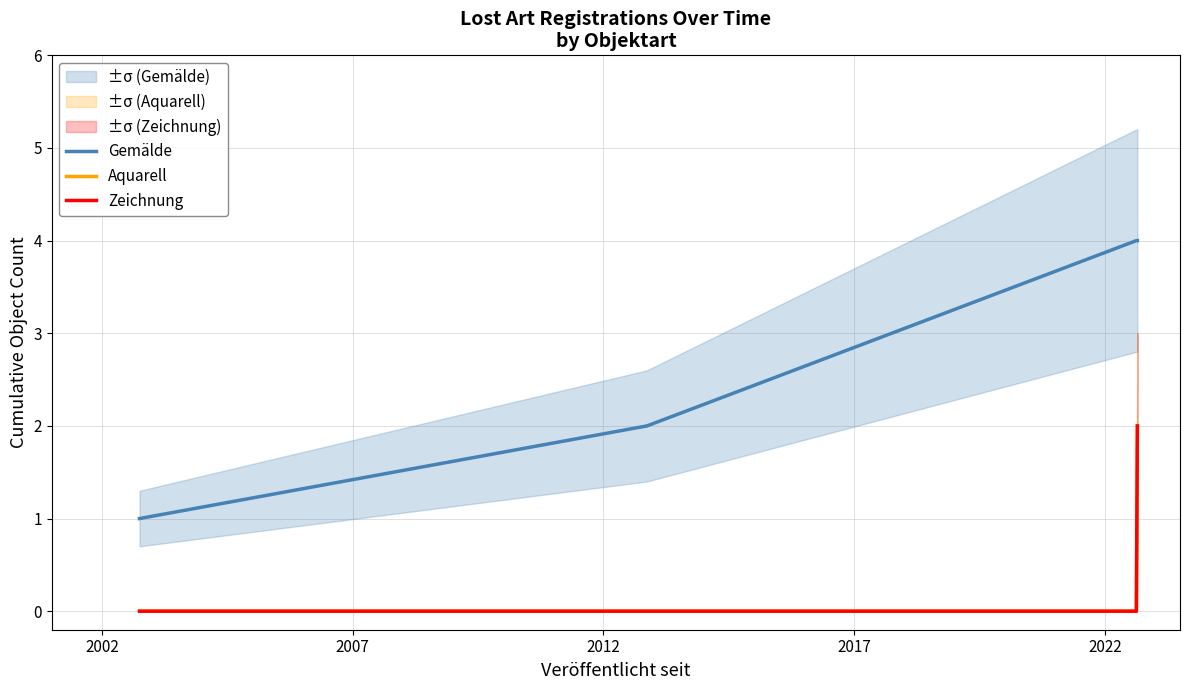

What is the maximum value for Aquarell?

2